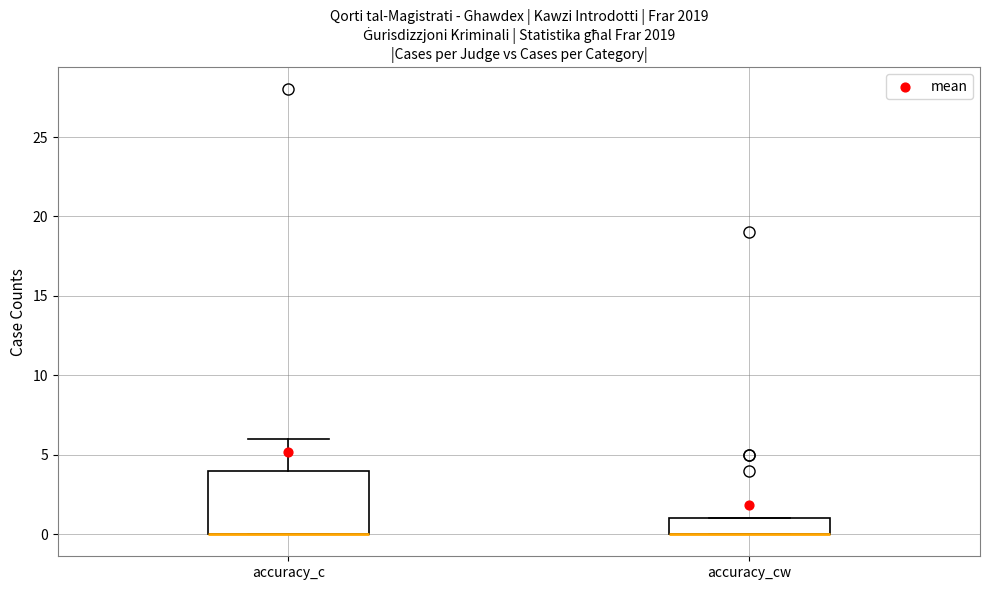

Which box is the tallest, from its lower edge to its upper edge?

accuracy_c